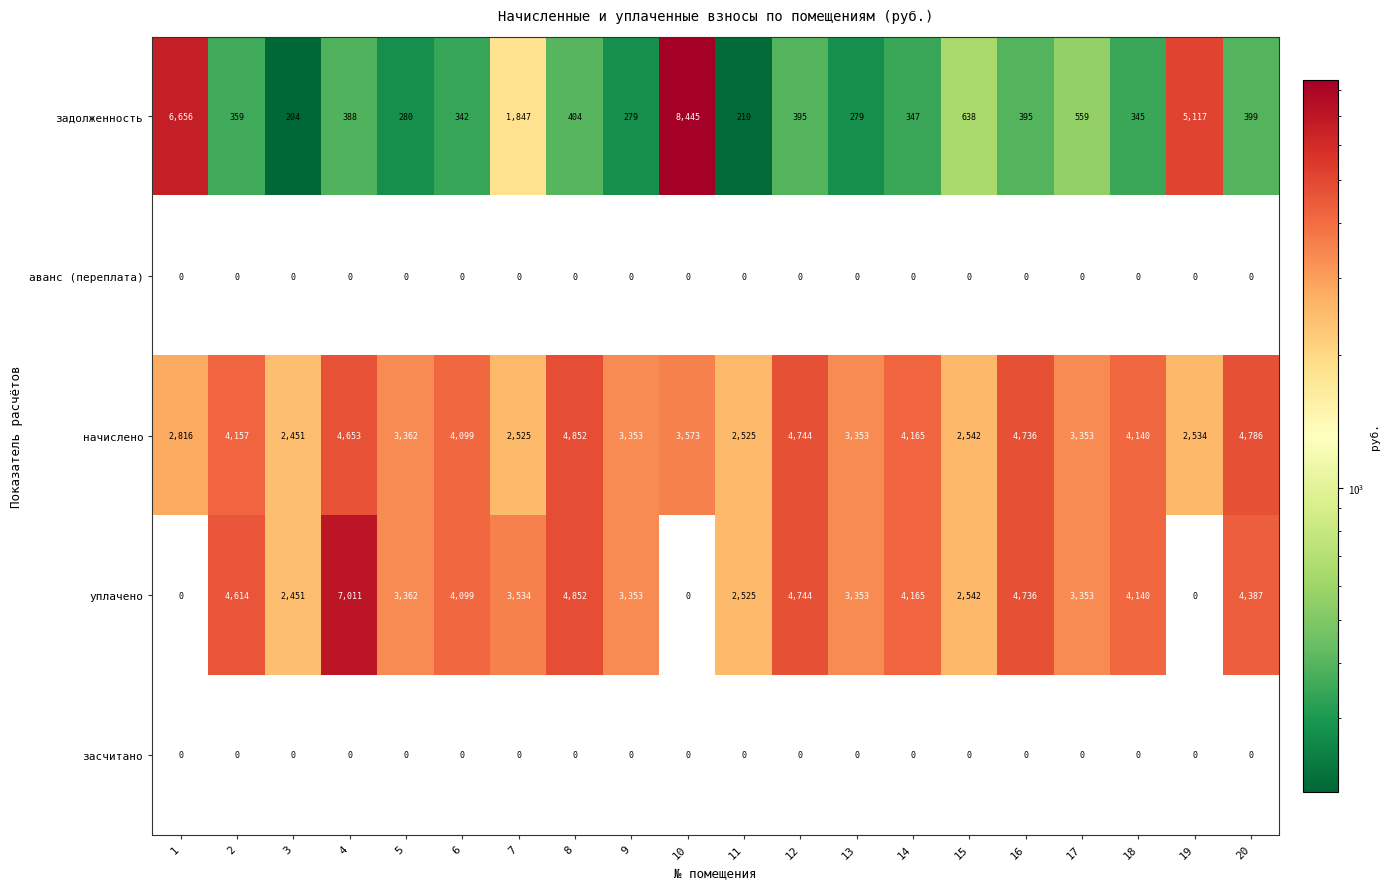

What is the difference between the maximum and minimum values in the задолженность series?

8241